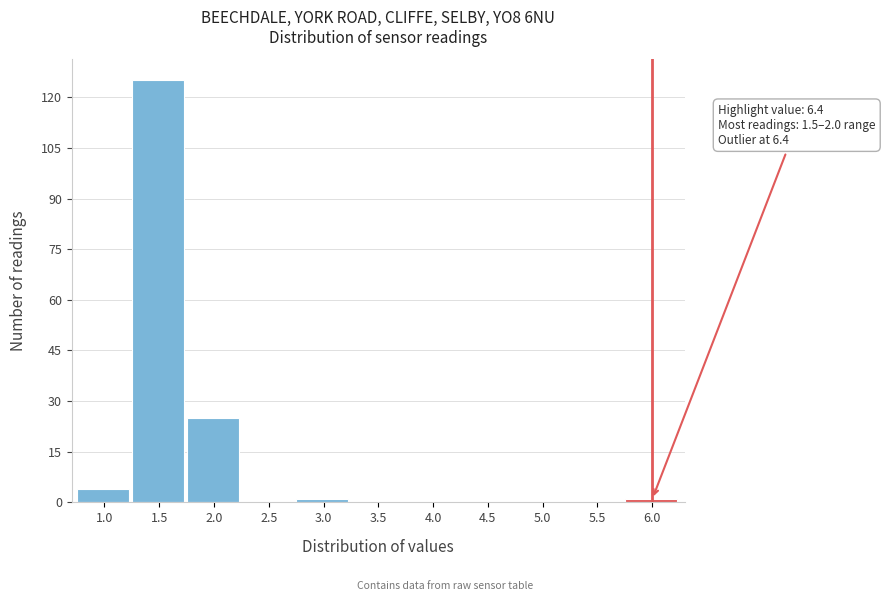

Reading left to right, extract all data points from this chart.

1.0=4	1.5=125	2.0=25	2.5=0	3.0=1	3.5=0	4.0=0	4.5=0	5.0=0	5.5=0	6.0=1